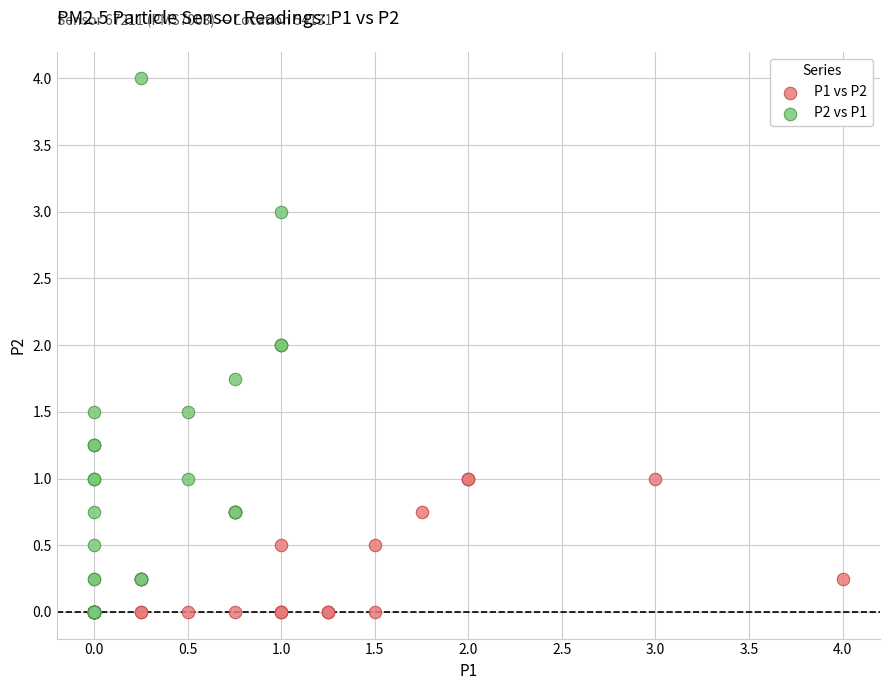

Which series has the widest spread of Y values?

P2 vs P1